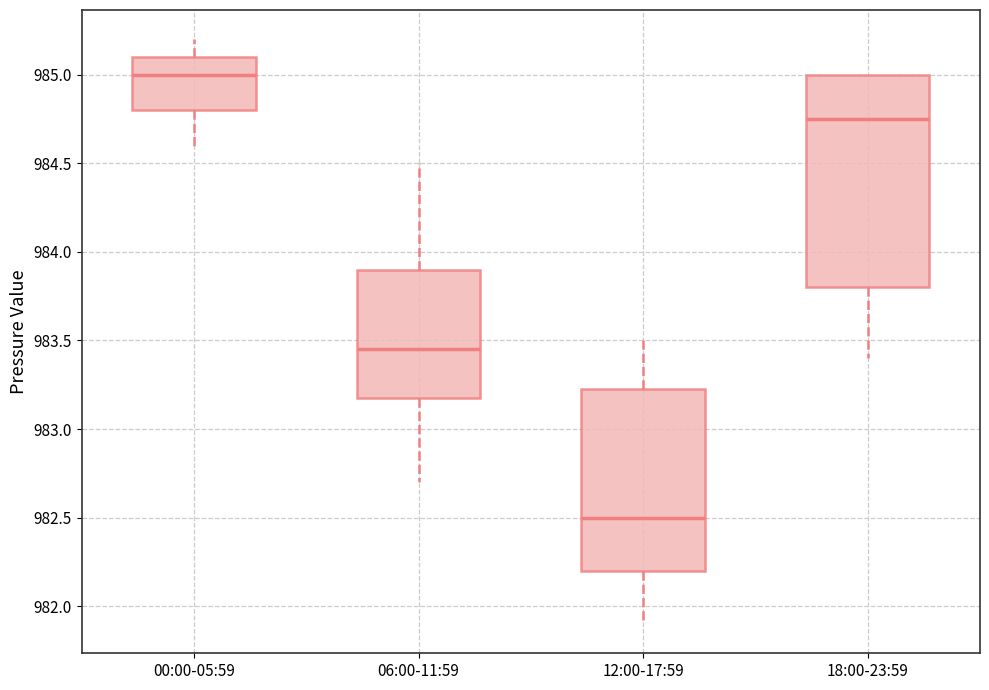

Where is the upper edge of the box for 00:00-05:59 on the y-axis? The values are not printed on the chart, so give them approximately, as read against the axis.

985.10